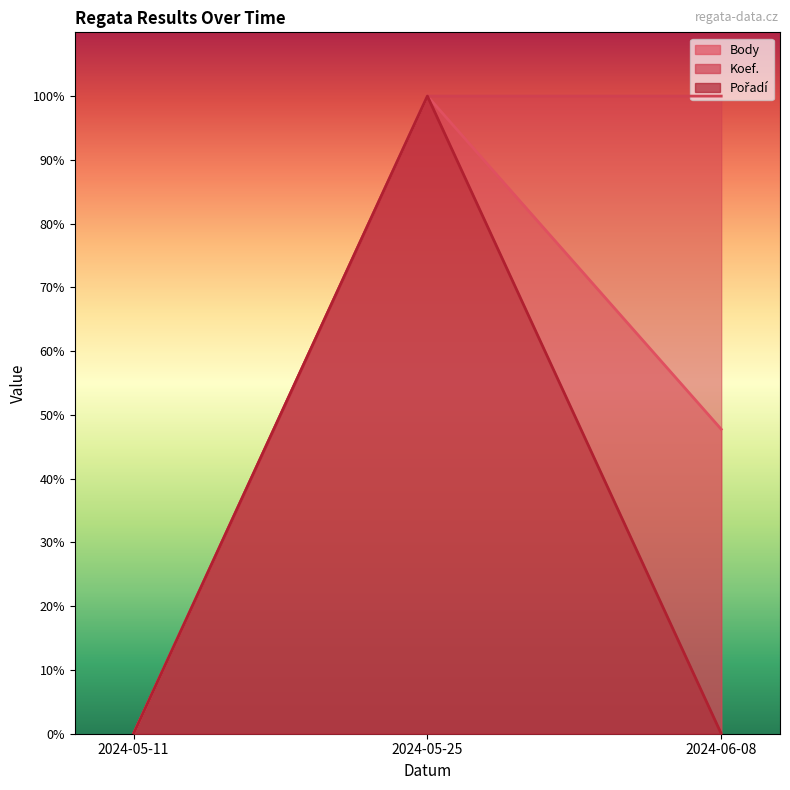

Count the Koef. values in the range 0 to 100.

3